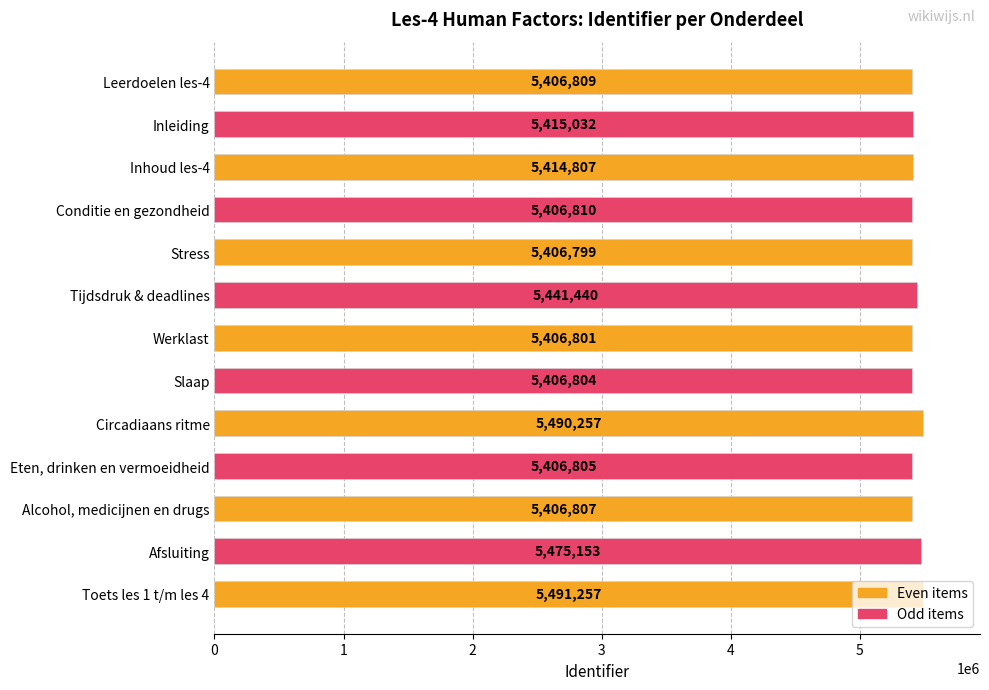

At which category does the chart reach its minimum across all series?

Stress